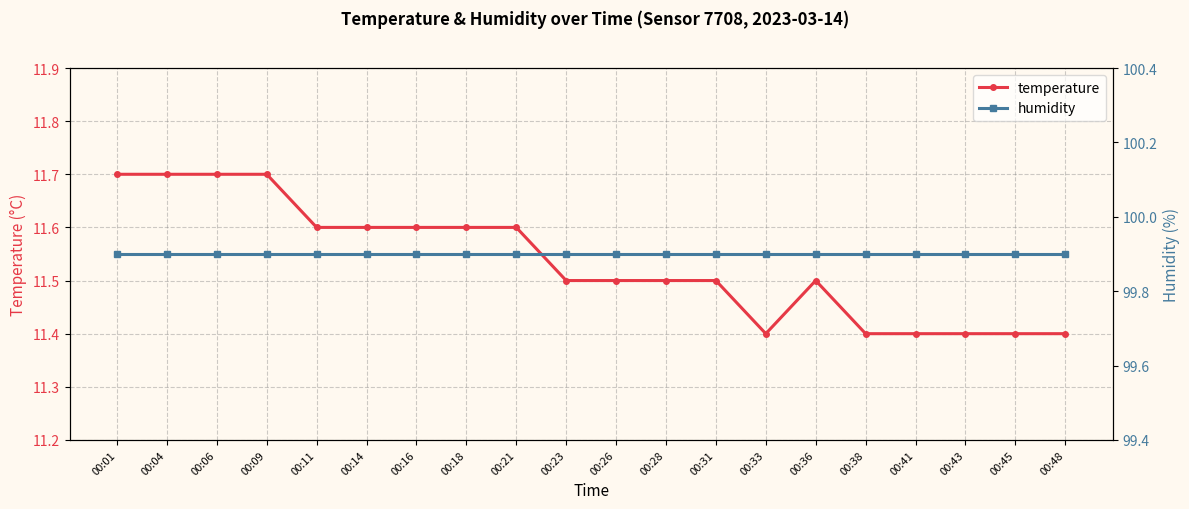

The value of temperature at 00:11 is 11.6. True or false?

True